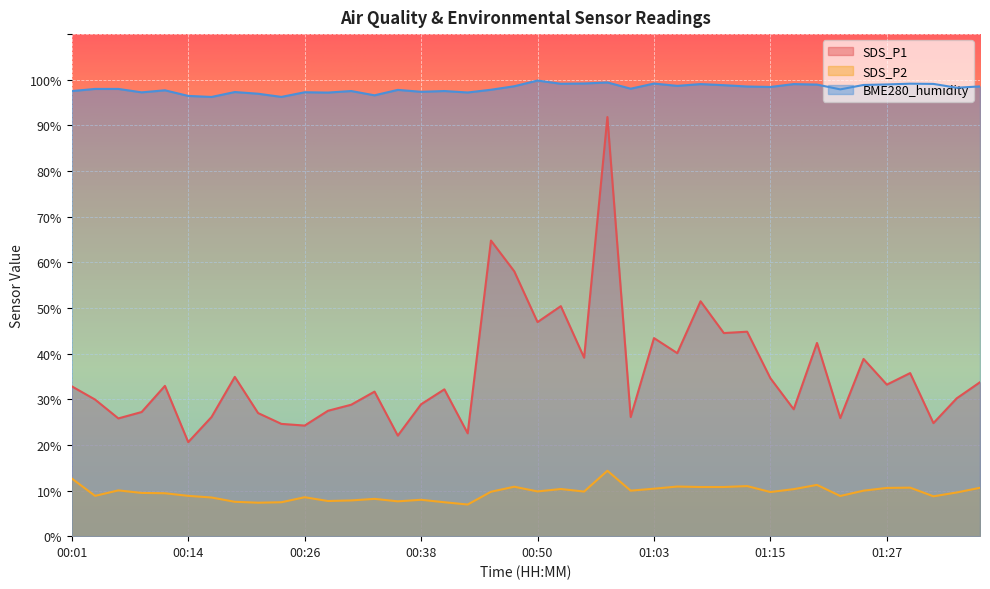

Rank the series by their average value, from lowest to highest.

SDS_P2, SDS_P1, BME280_humidity